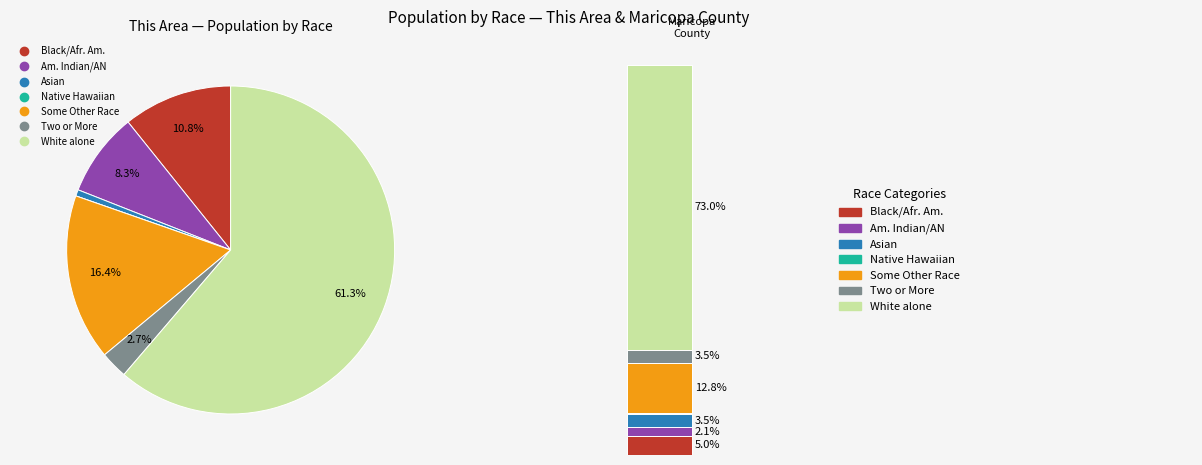

Does White alone represent more than half of the total?

Yes